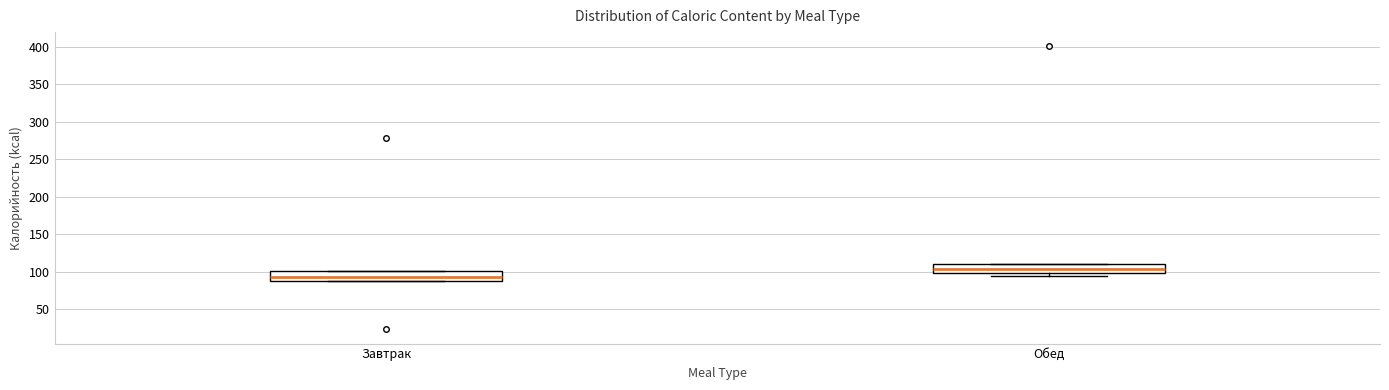

Where is the lower edge of the box for Обед on the y-axis? The values are not printed on the chart, so give them approximately, as read against the axis.

100